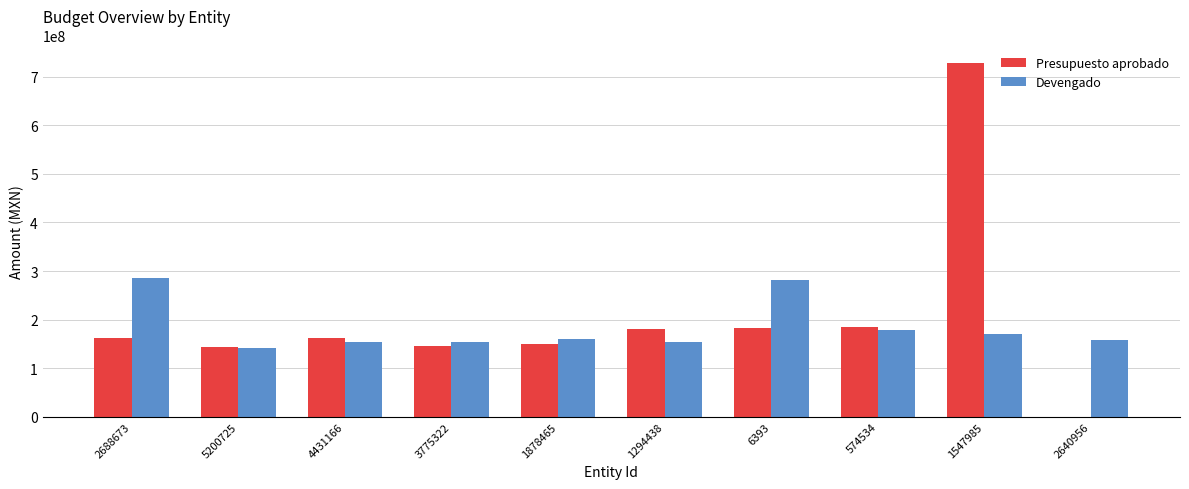

Between 1878465 and 6393, which series saw the biggest shift?

Devengado